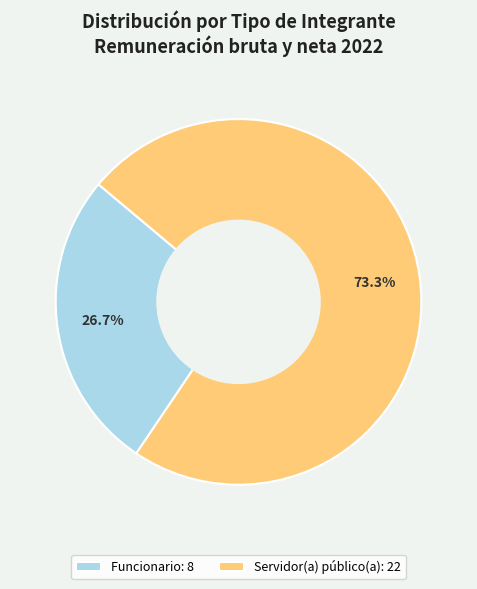

Which category has the biggest portion of the pie?

Servidor(a) público(a)